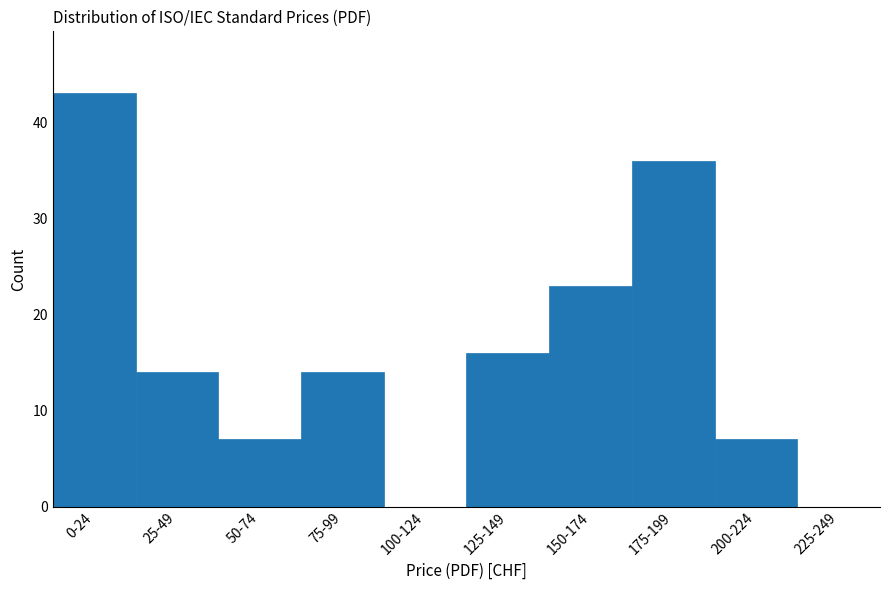

Reading right to left, extract all data points from this chart.

225-249=0	200-224=7	175-199=36	150-174=23	125-149=16	100-124=0	75-99=14	50-74=7	25-49=14	0-24=43